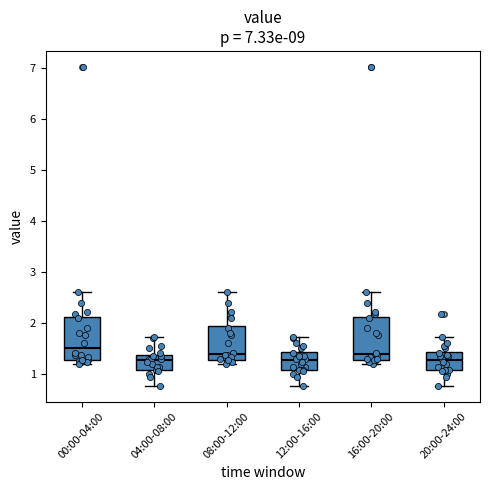

Where does the upper whisker of the box for 20:00-24:00 end on the y-axis? The values are not printed on the chart, so give them approximately, as read against the axis.

1.7